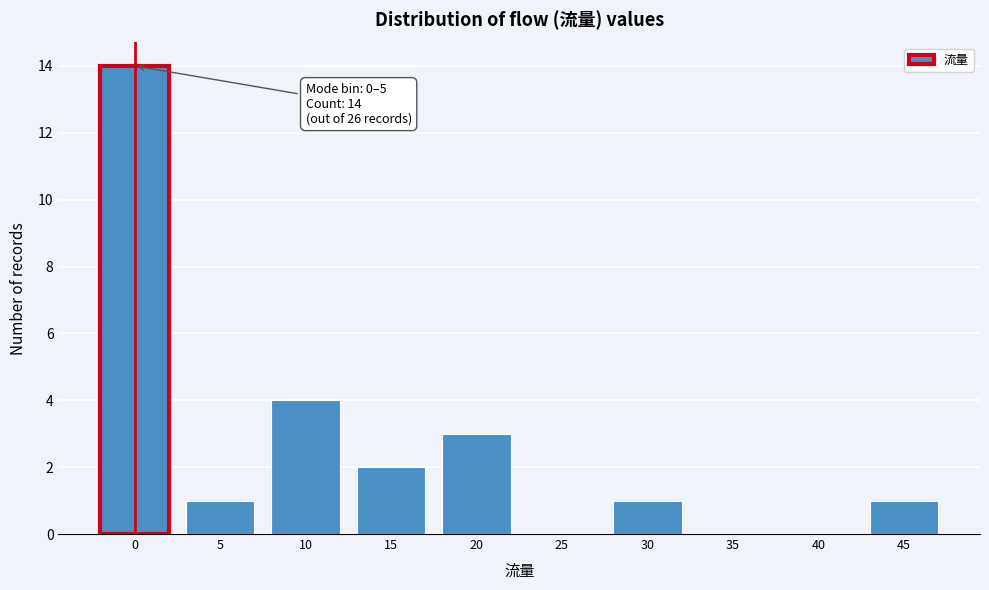

Reading left to right, list all the values displayed in this chart.

0=14	5=1	10=4	15=2	20=3	25=0	30=1	35=0	40=0	45=1